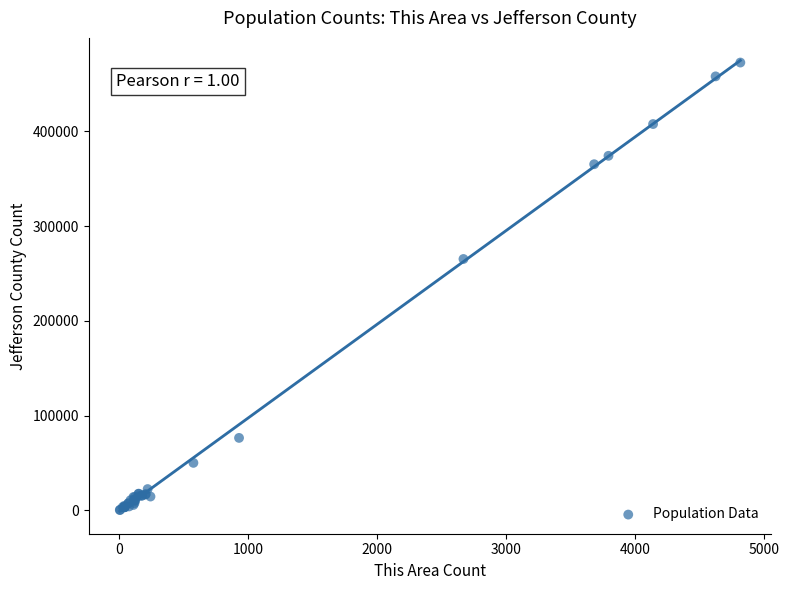

What Y value in the scatter plot is closest to 236519?

265317